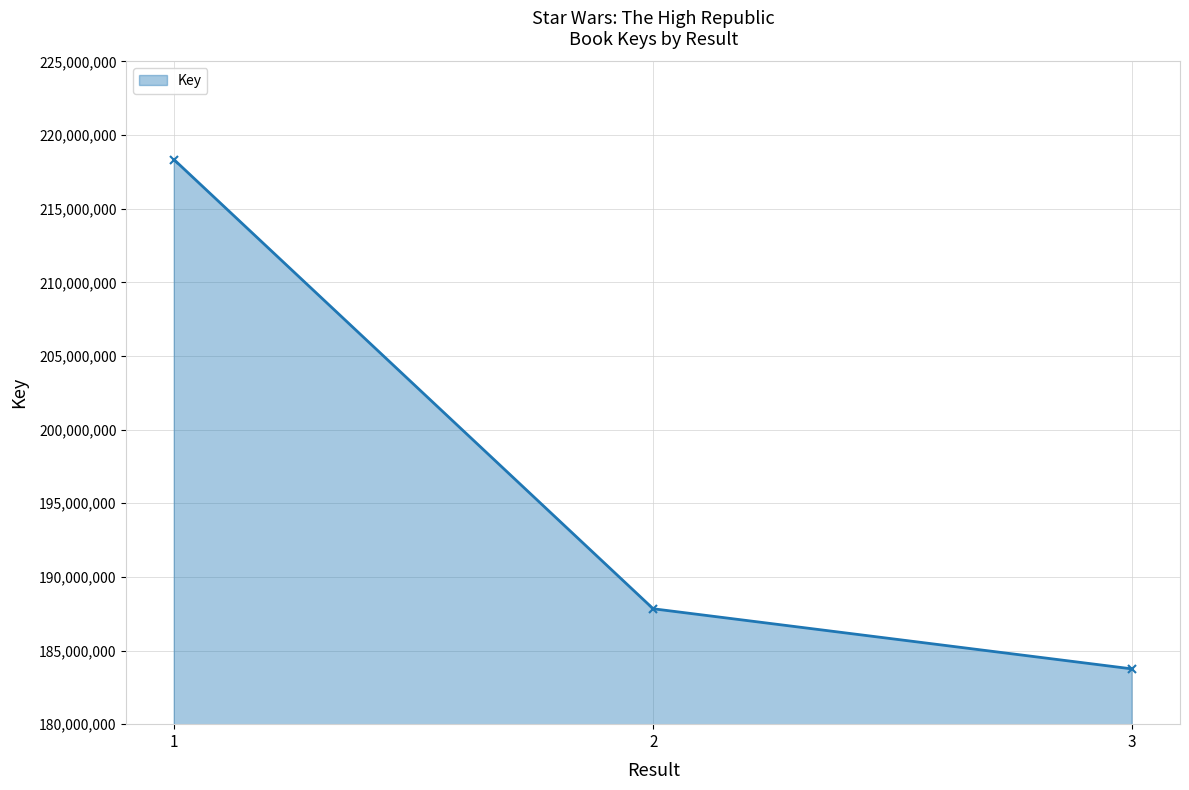

Rank the categories by value from lowest to highest.

3, 2, 1